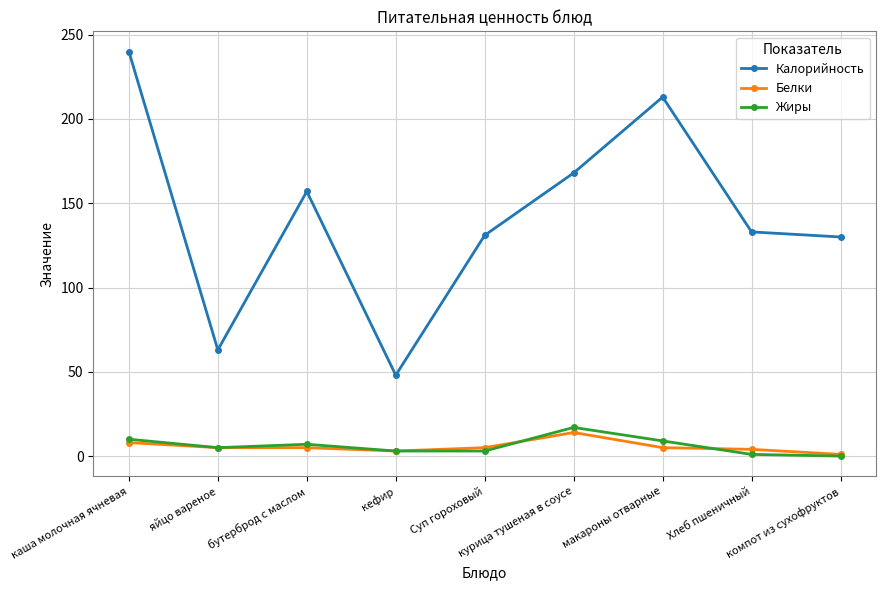

What is the label of the 1st point from the left?

каша молочная ячневая